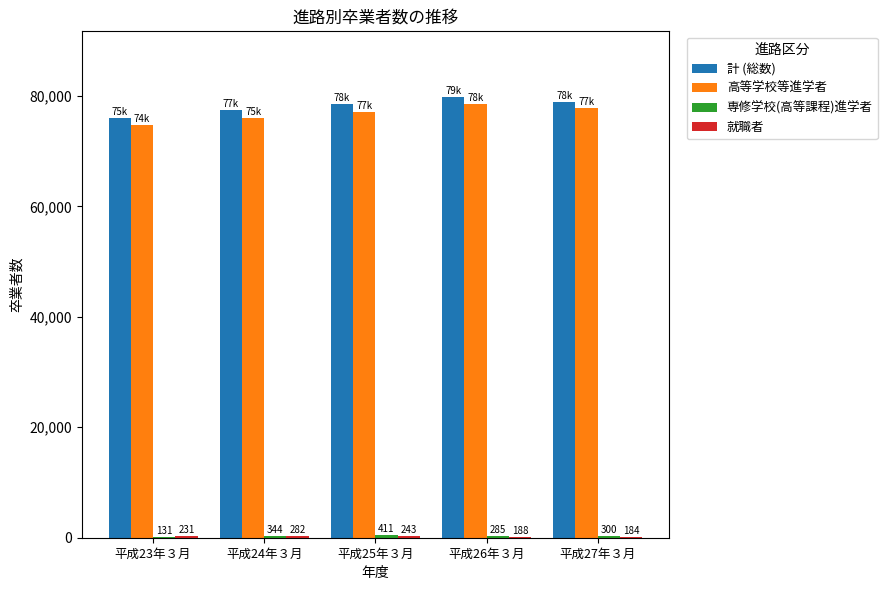

At which label does 計 (総数) reach its peak?

平成26年３月